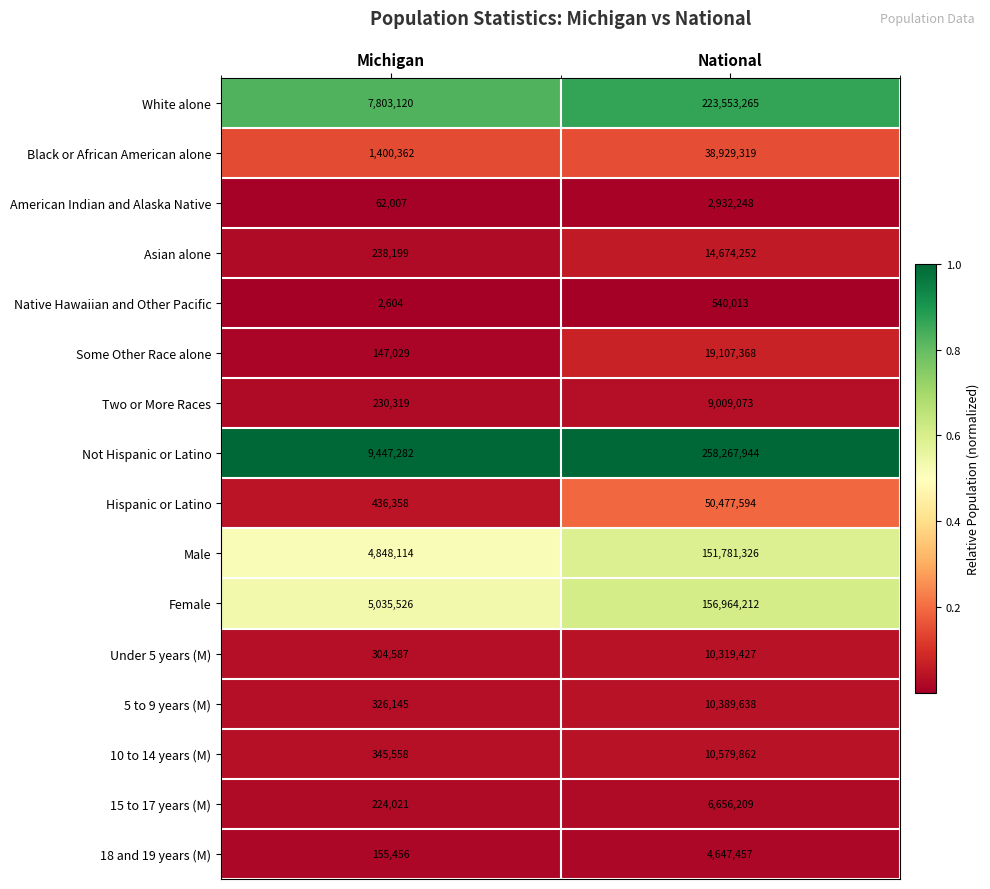

At which category is the sum across all series the highest?

National